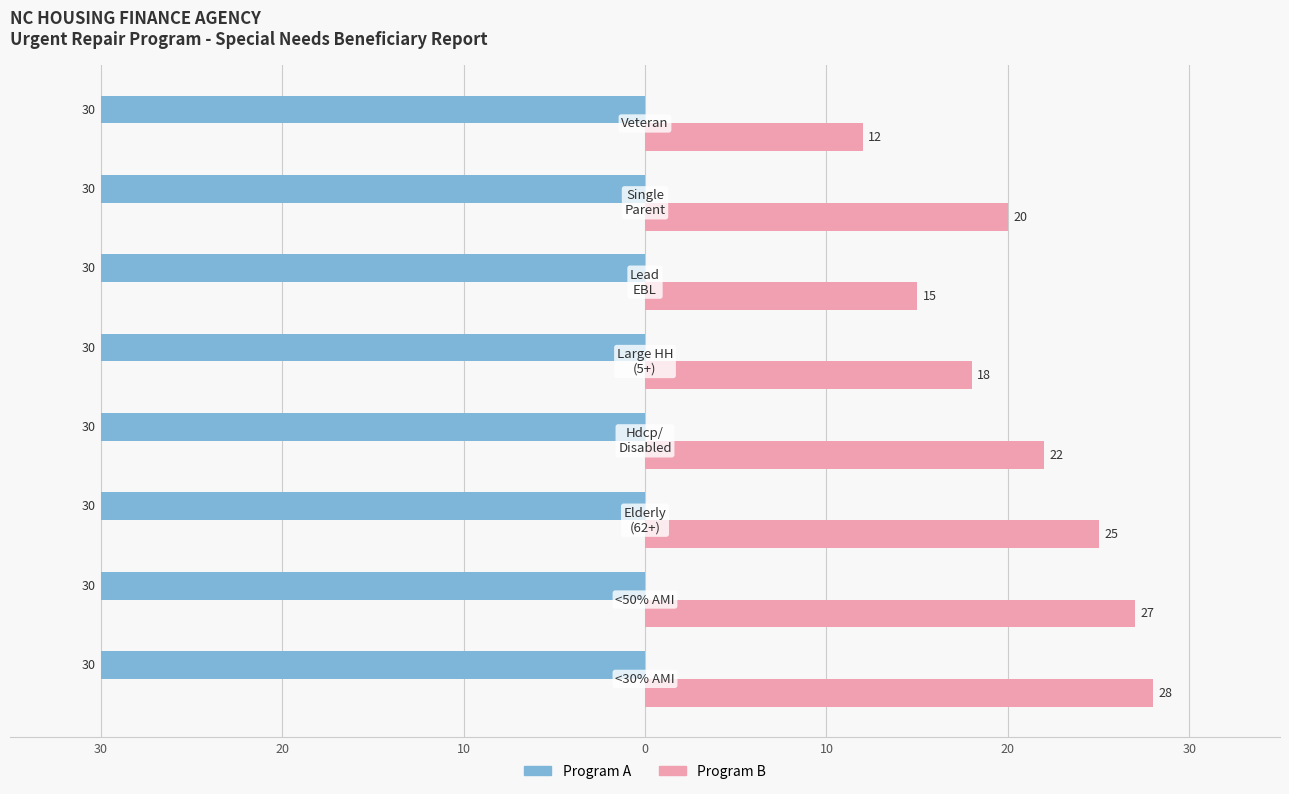

What are all the series names shown in the legend?

Program A, Program B